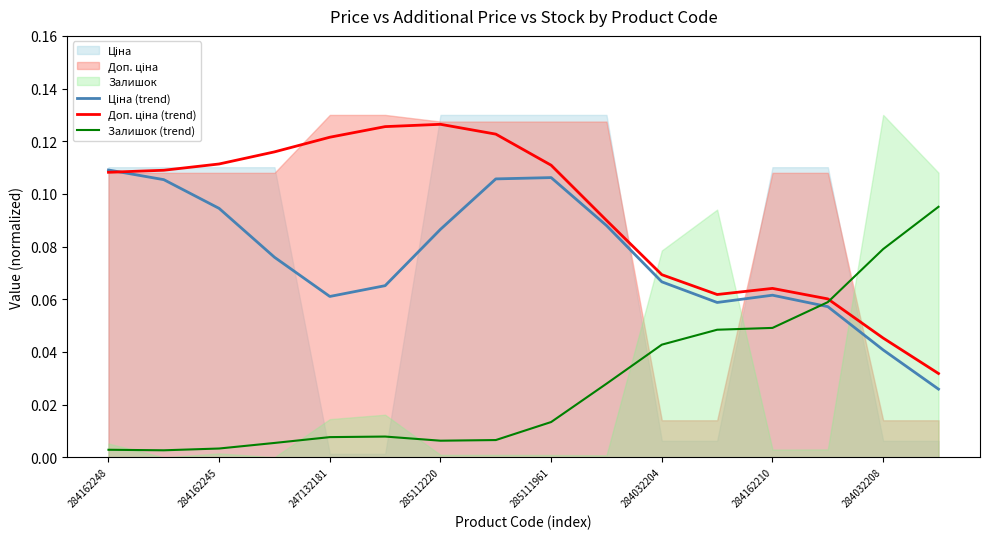

Is it true that Доп. ціна (trend) equals 0.1 at 285112220?

True